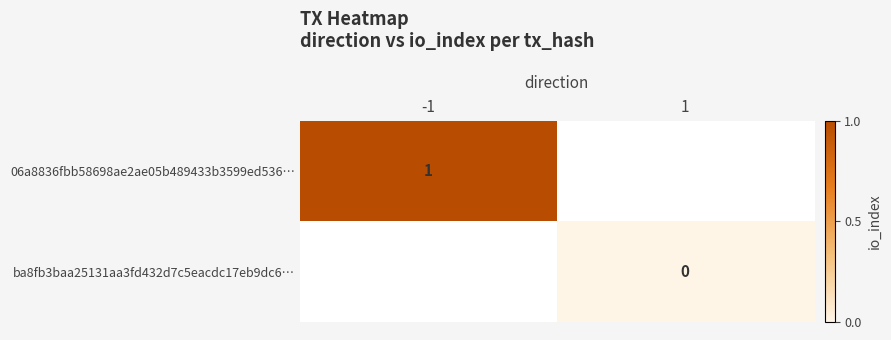

At how many categories does at least one series exceed 0?

1